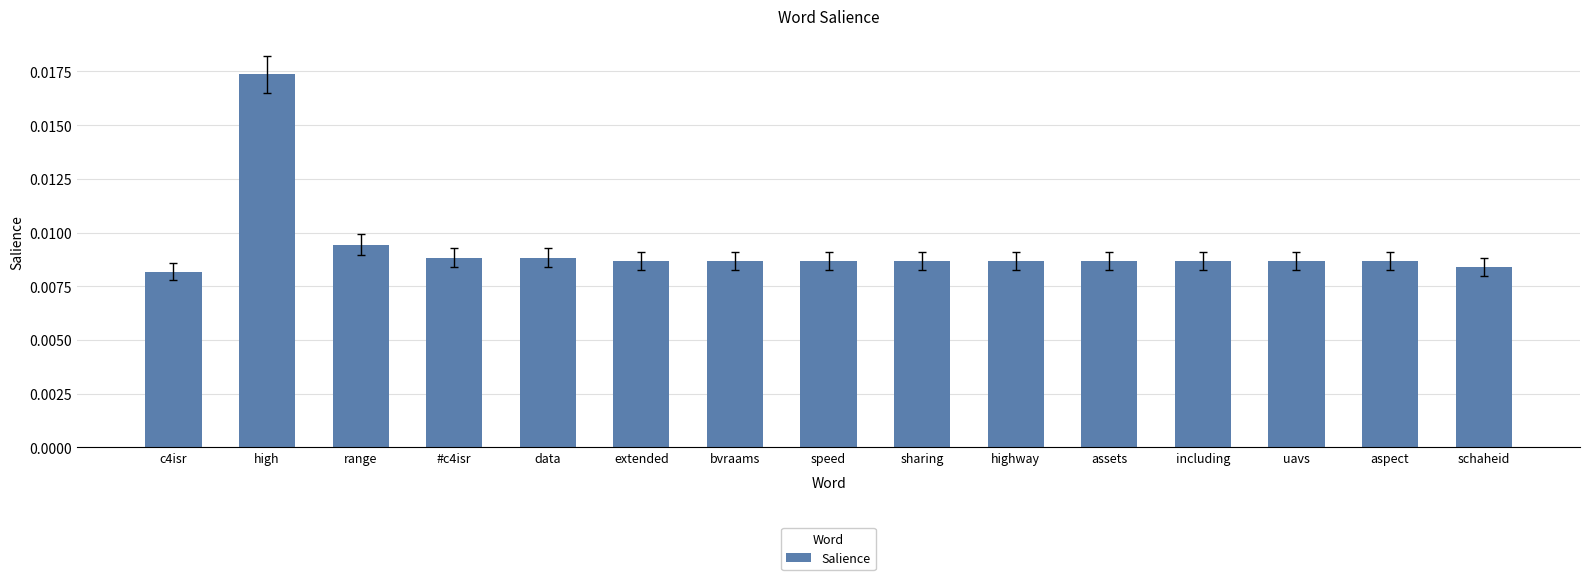

At which category does the chart reach its peak across all series?

high